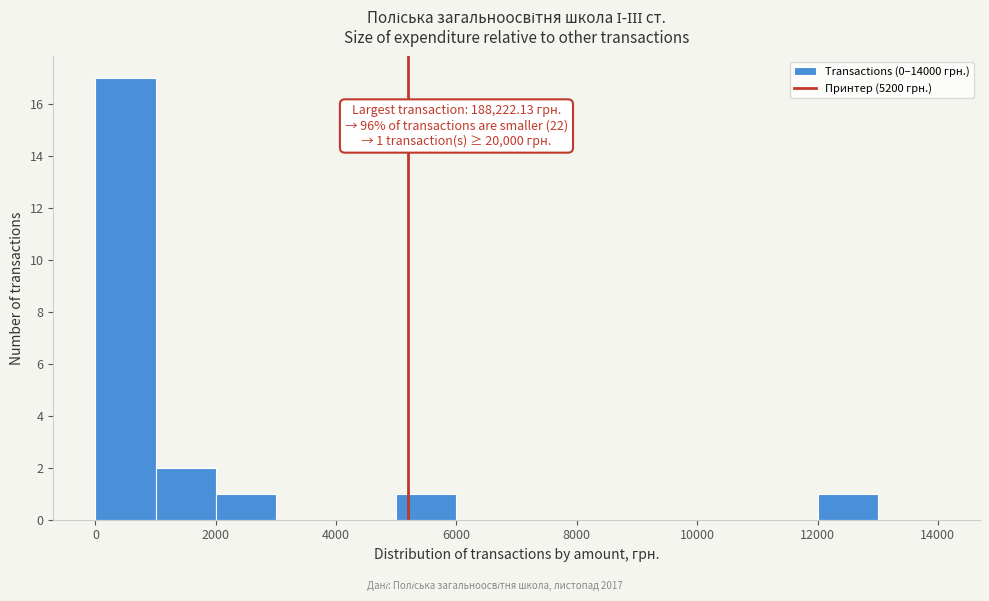

Which range on the x-axis has the tallest bar?

0 to 1000